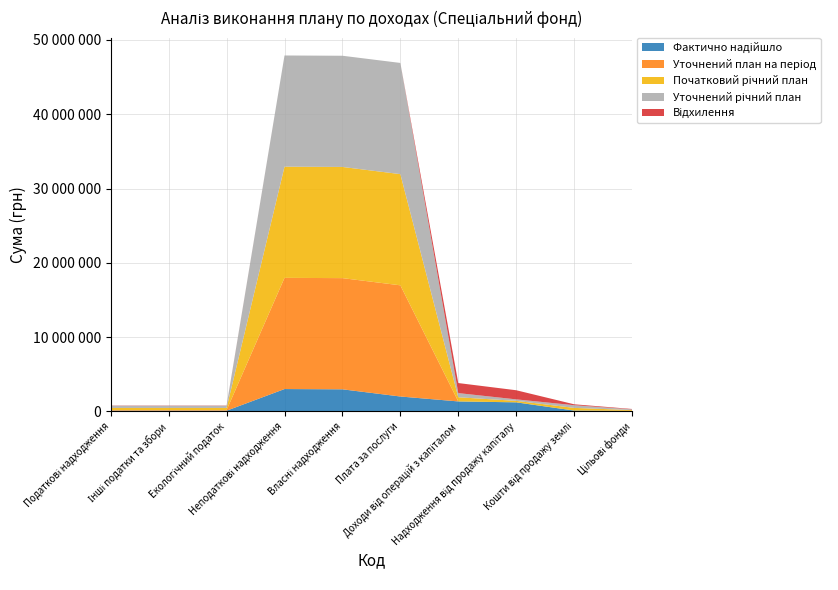

Reading left to right, extract all data points from this chart.

Початковий річний план: 298000.0	298000.0	298000.0	14963100.0	14963100.0	14963100.0	560000.0	200000.0	360000.0	100000.0
Уточнений річний план: 298000.0	298000.0	298000.0	14963100.0	14963100.0	14963100.0	560000.0	200000.0	360000.0	100000.0
Уточнений план на період: 73700.0	73700.0	73700.0	14963100.0	14963100.0	14963100.0	0.0	0.0	0.0	16600.0
Фактично надійшло: 104087.4	104087.4	104087.4	3017664.5	2982125.2	2014280.9	1352489.8	1228810.8	123679.0	67546.7
Відхилення: 30387.4	30387.4	30387.4	-11945435.5	-11980974.8	-12948819.1	1352489.8	1228810.8	123679.0	50946.7